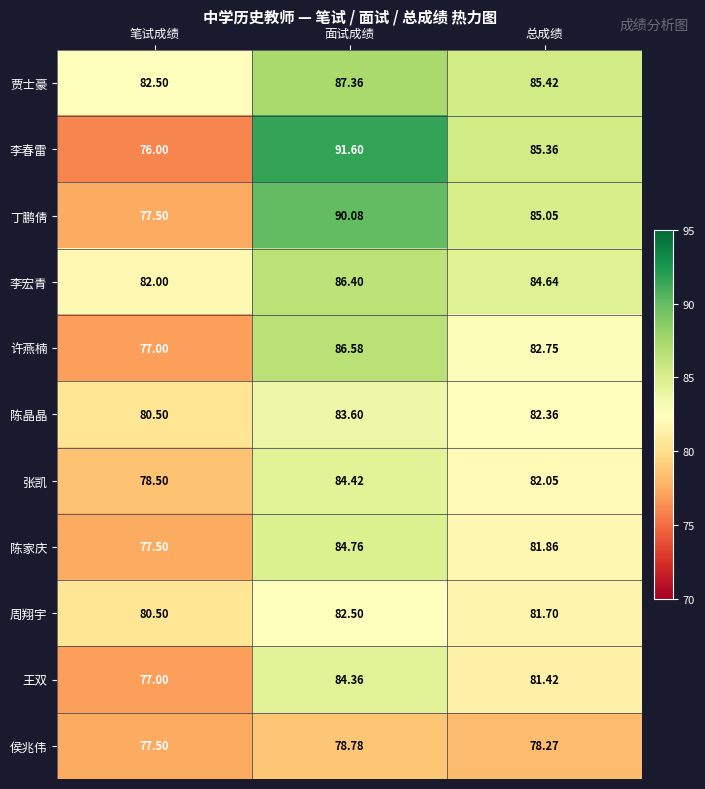

List the series in order of their peak value, lowest first.

侯兆伟, 周翔宇, 陈晶晶, 王双, 张凯, 陈家庆, 李宏青, 许燕楠, 贾士豪, 丁鹏倩, 李春雷